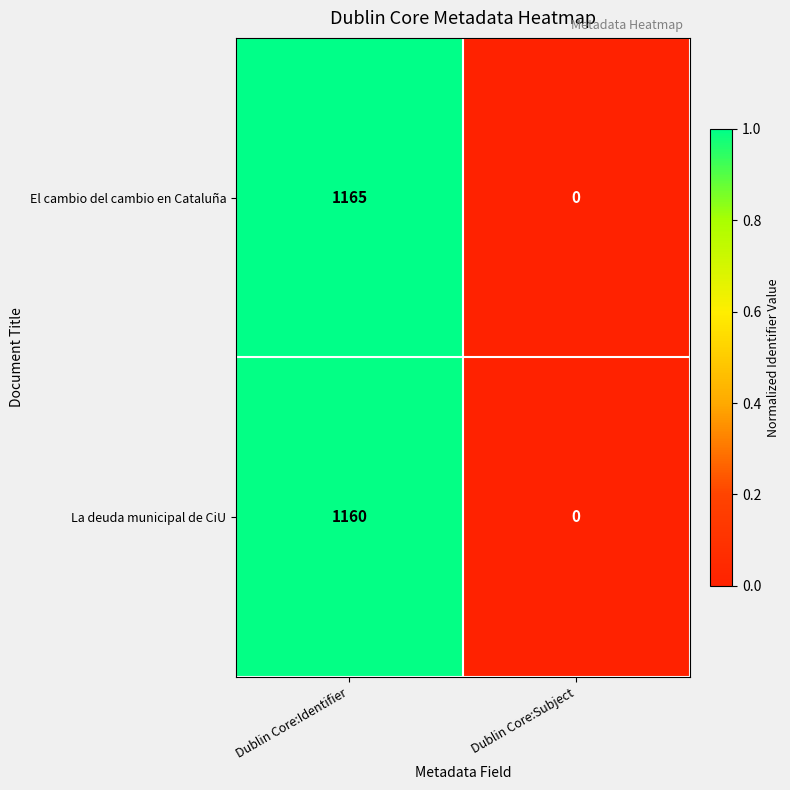

Reading right to left, transcribe all the data shown in this chart.

El cambio del cambio en Cataluña: 0	1165
La deuda municipal de CiU: 0	1160